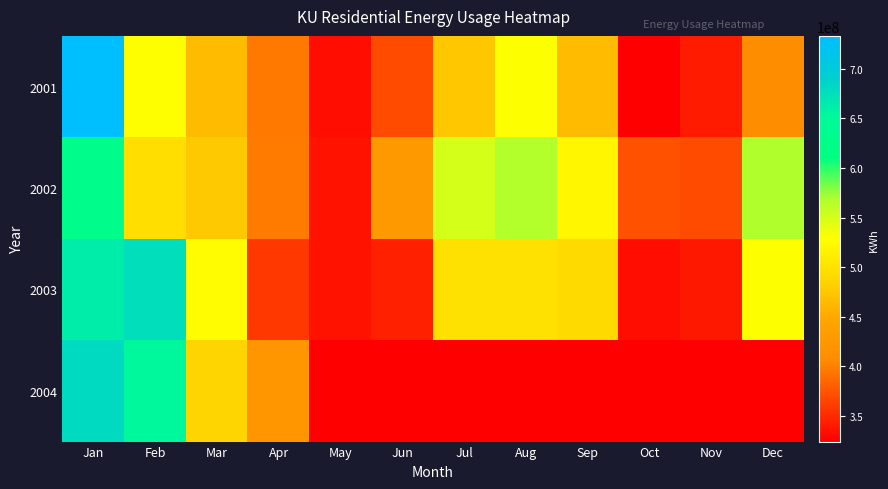

What is the greatest value displayed?

733431085.0